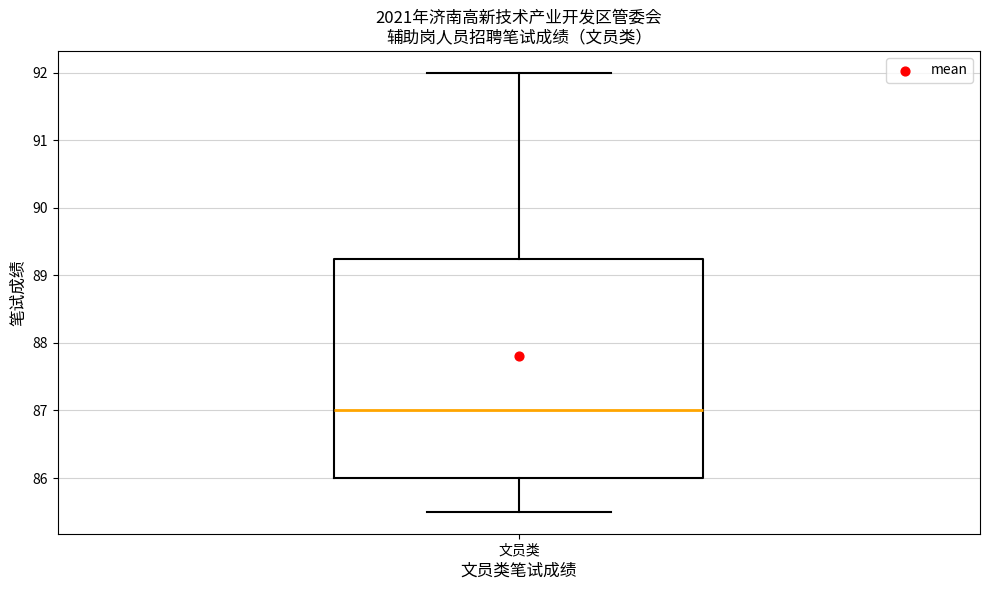

Read this box plot against the y-axis: the position of the median line, the range covered by the box, and the ends of both whiskers. The values are not printed on the chart, so give them approximately, as read against the axis.

median 87.0, box 86.0 to 89.3, whiskers 85.5 to 92.0